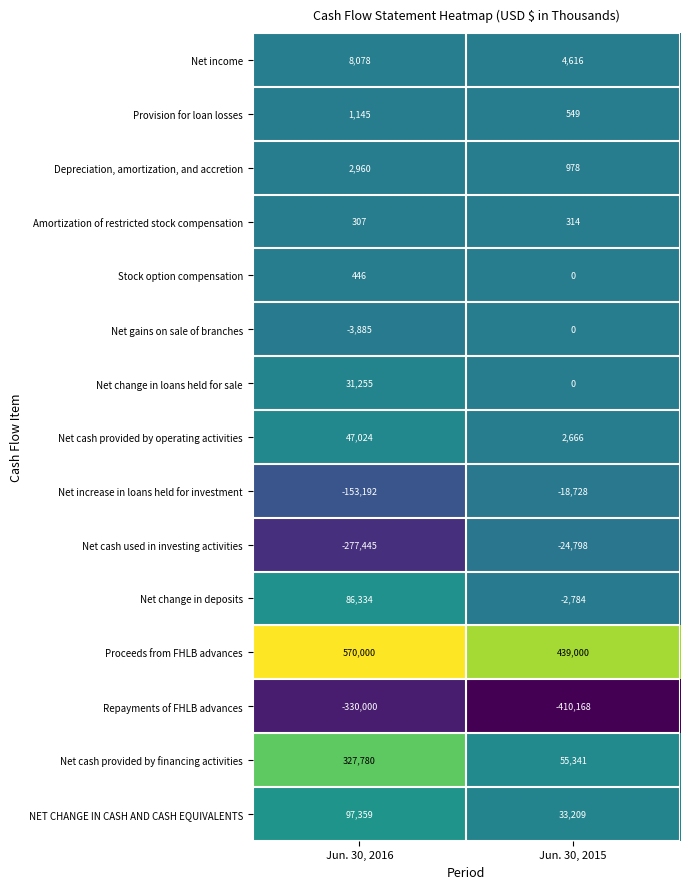

Which series has the largest range (max minus min)?

Net cash provided by financing activities